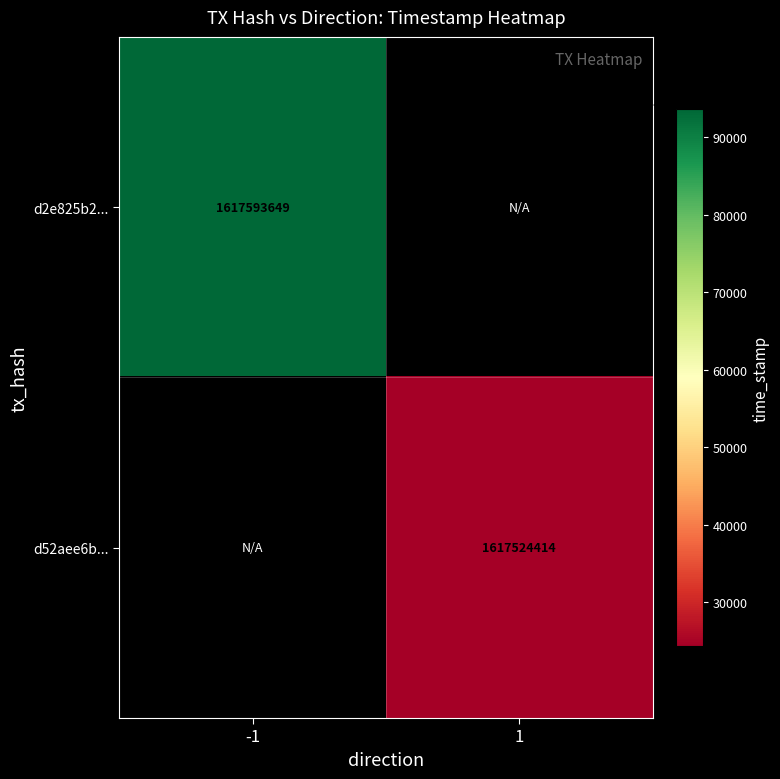

The value of d2e825b2... at -1 is 1617593649. True or false?

True